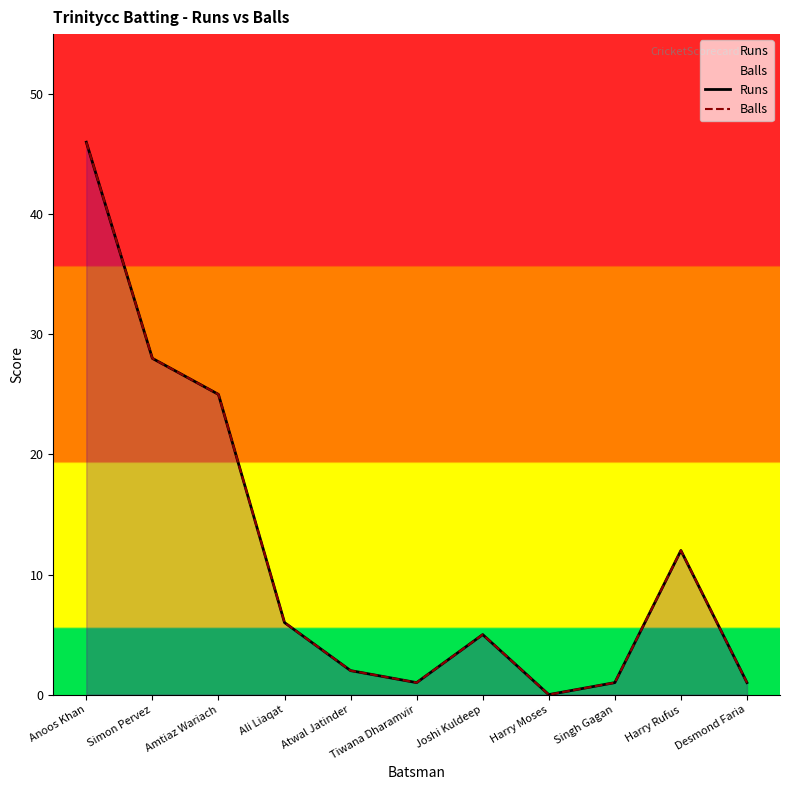

In Runs, how many points are higher than both neighbors (excluding endpoints)?

2